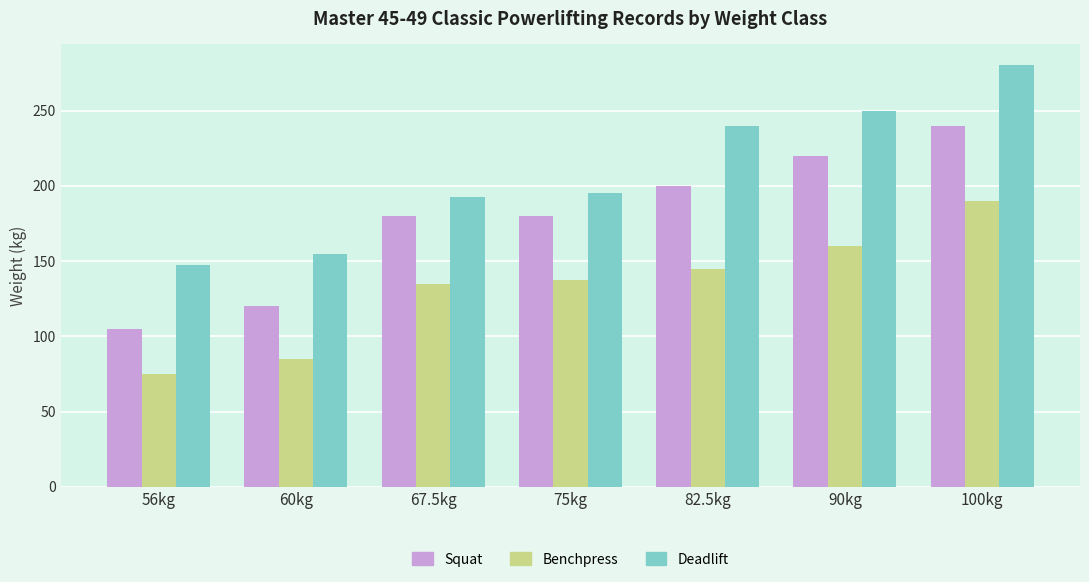

True or false: Benchpress has a value of 145.0 at 82.5kg.

True